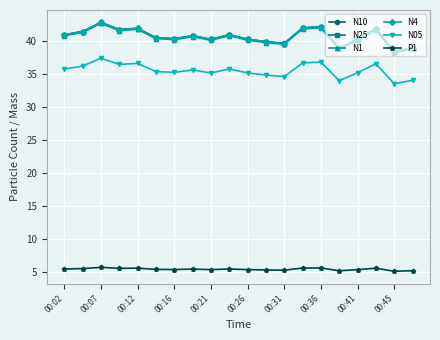

What is the average value of the P1 series?

5.4